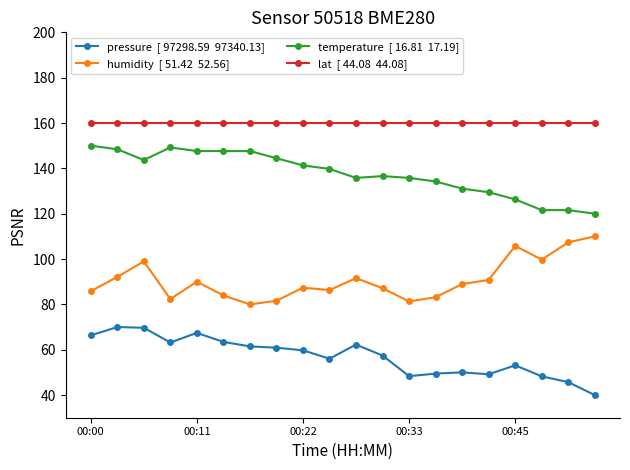

What is the maximum value shown in the chart?

160.0